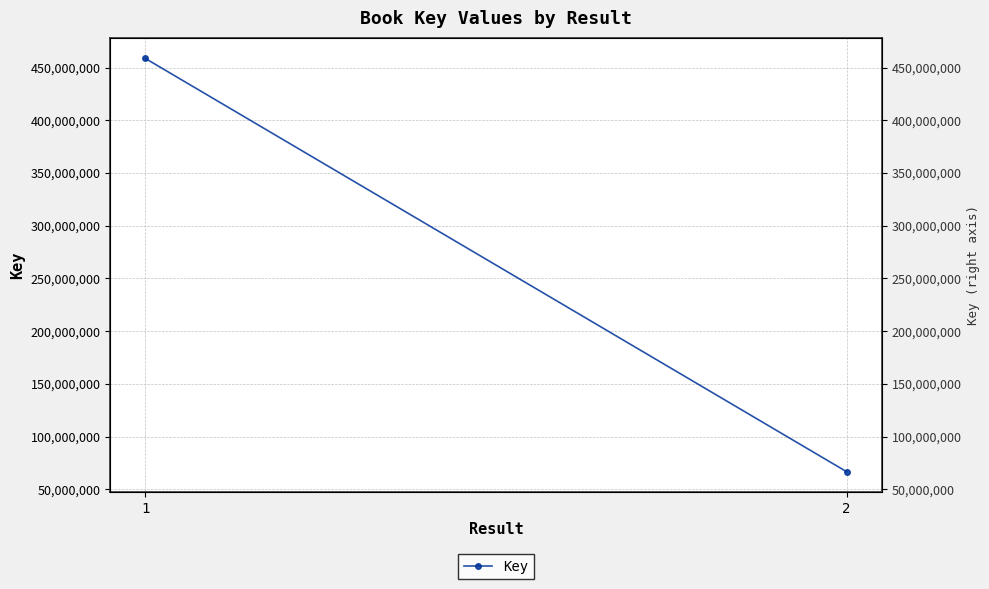

What is the ratio of the value at 2 to the value at 1?

0.1